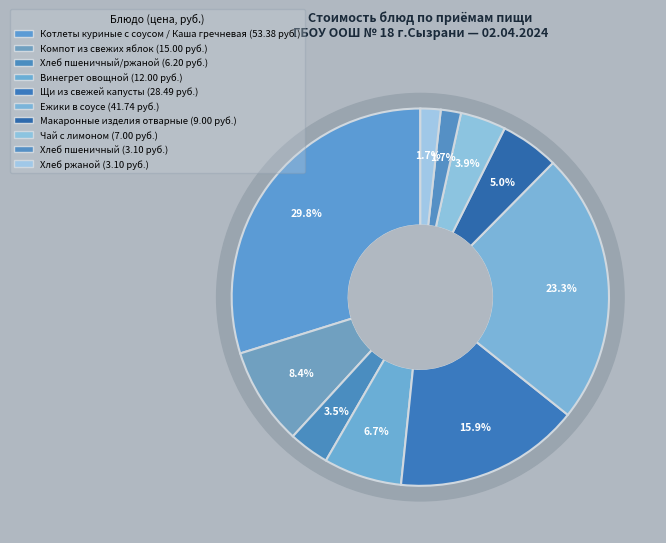

What is the ratio of the value at Щи из свежей капусты to the value at Ежики в соусе?

0.7